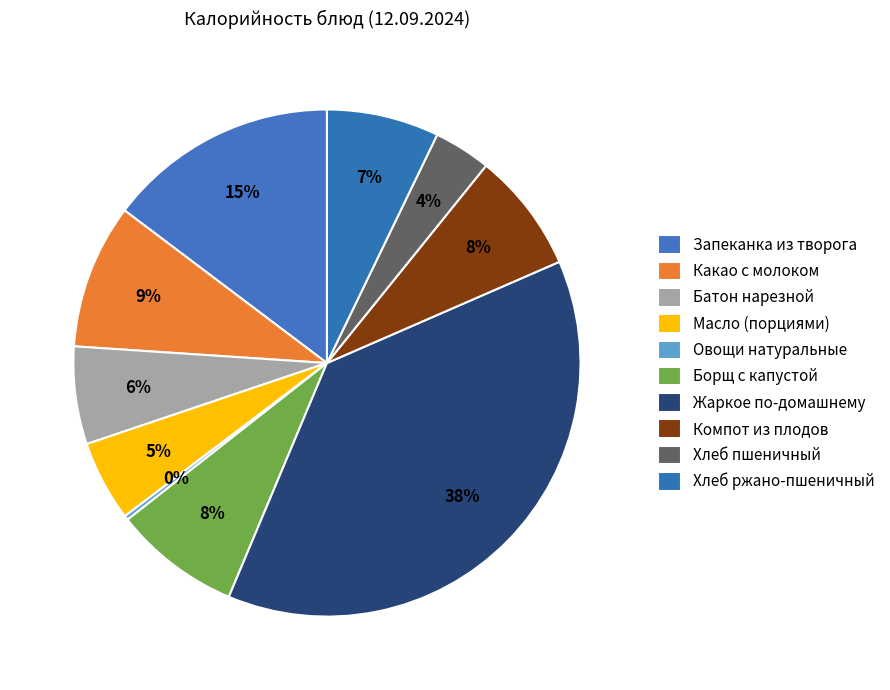

What is the largest slice in the pie chart?

Жаркое по-домашнему